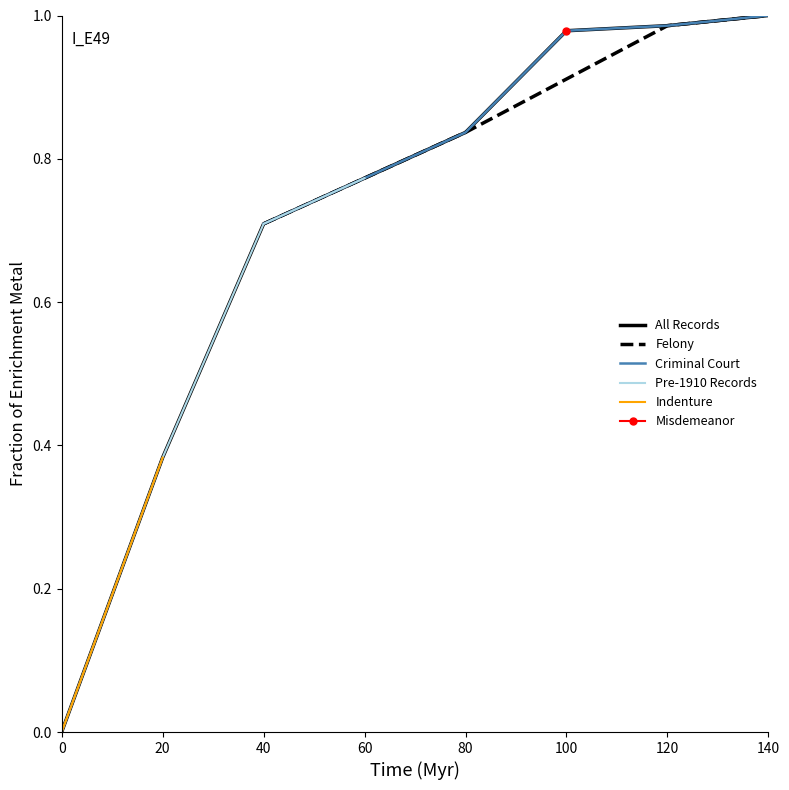

What is the difference between the second highest and minimum values?

1.0